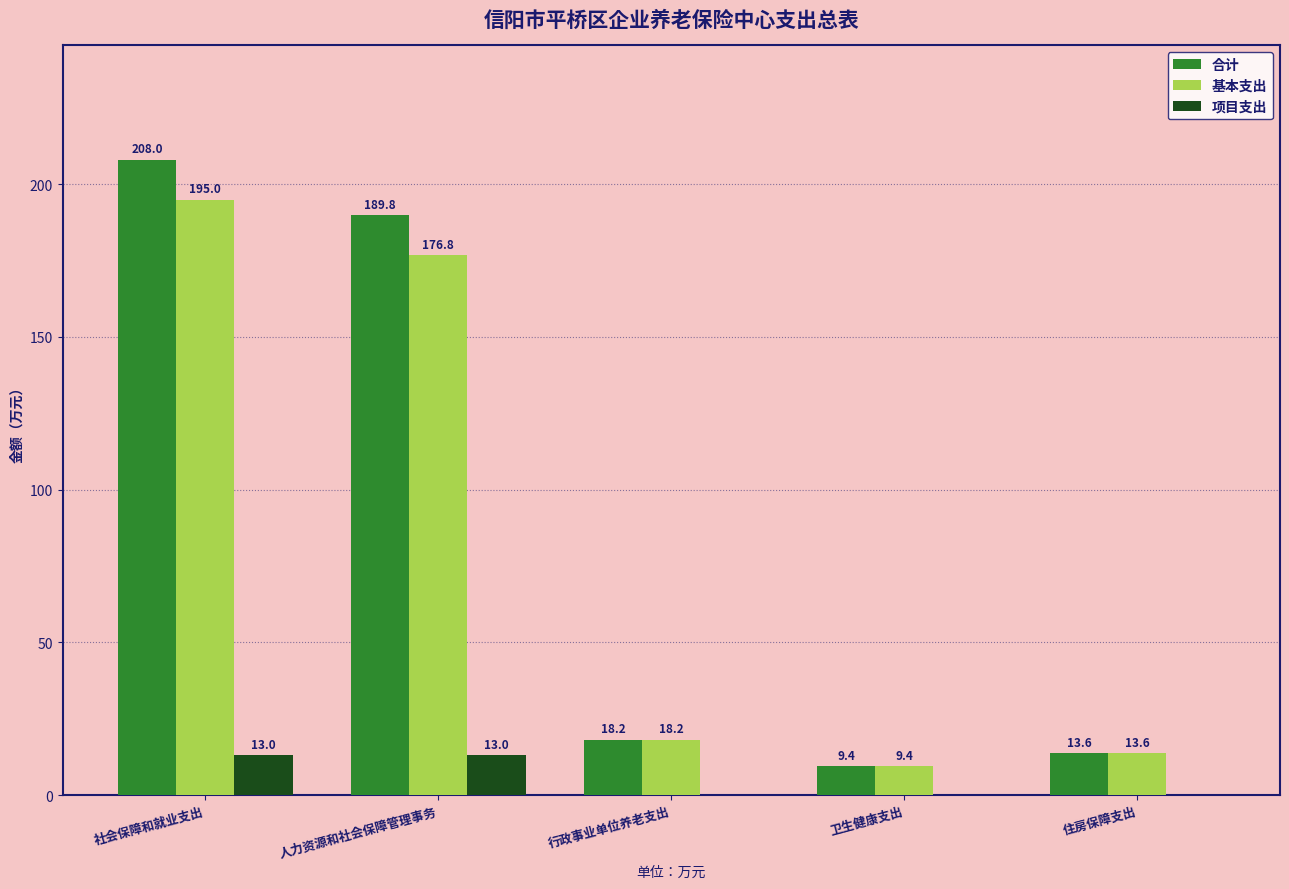

What is the total value across all series at 住房保障支出?

27.3